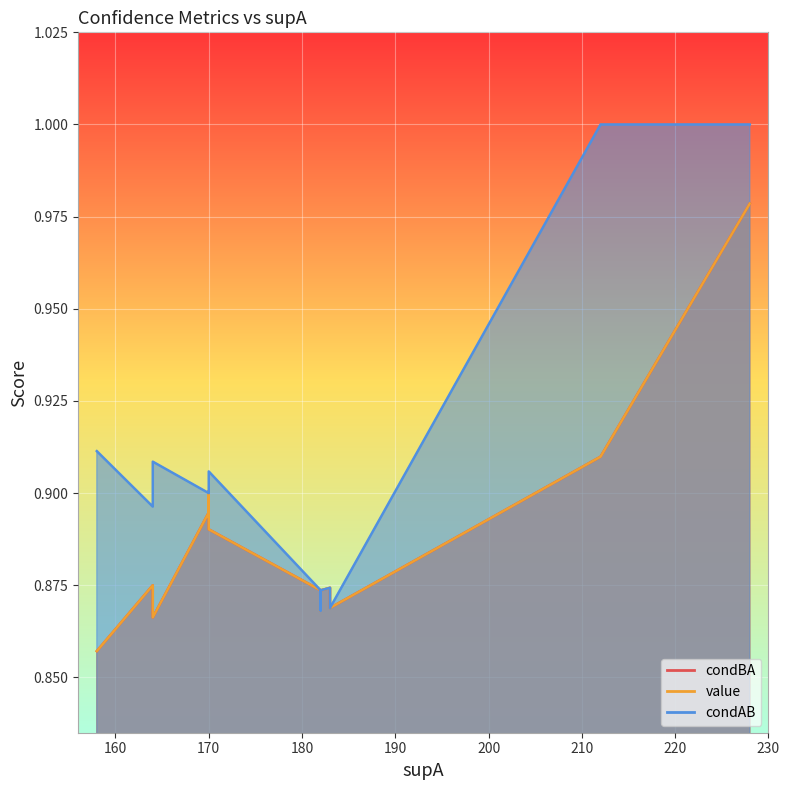

Which series has the widest spread of values?

condAB